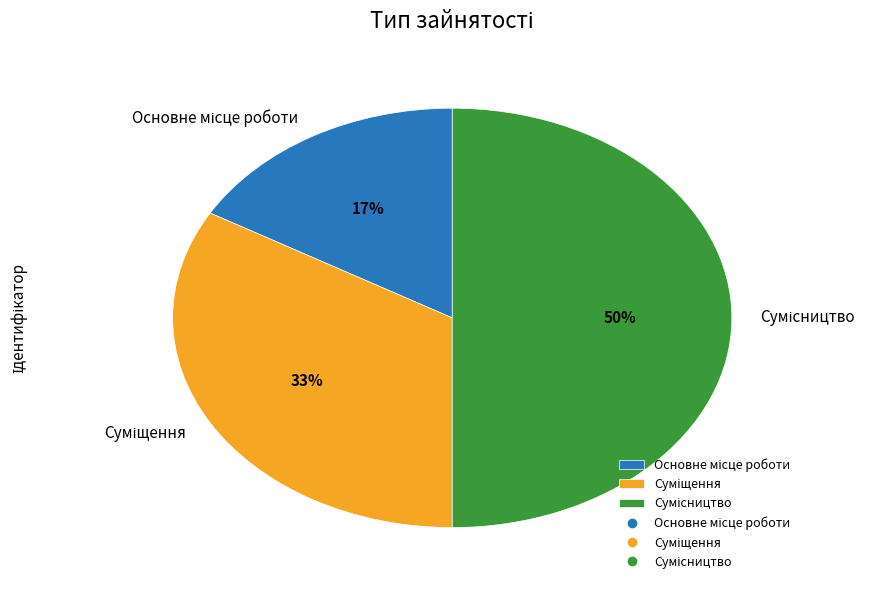

To the nearest percent, what is the average slice percentage?

33%